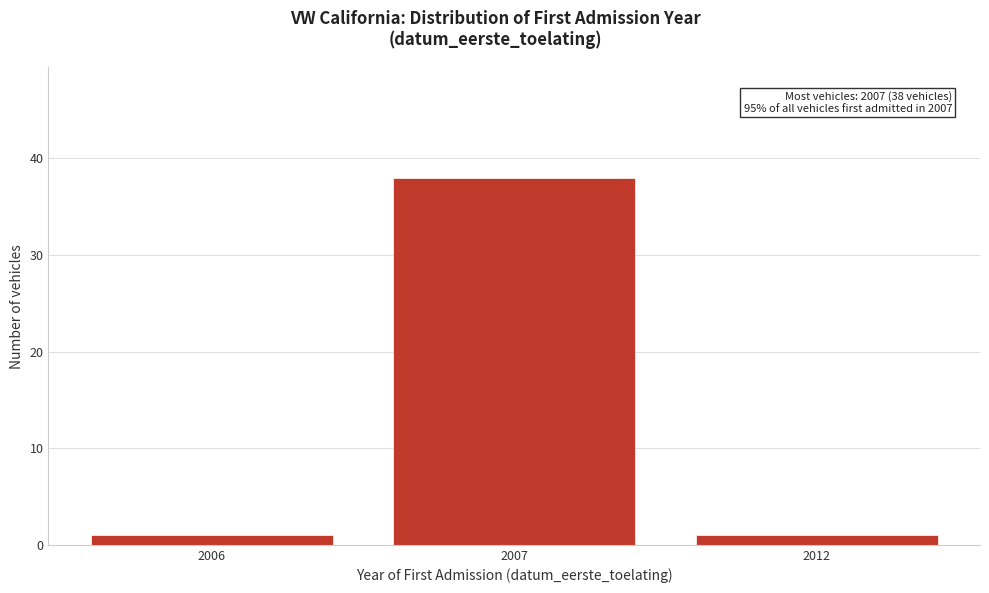

Reading right to left, list all the values displayed in this chart.

2012=1	2007=38	2006=1